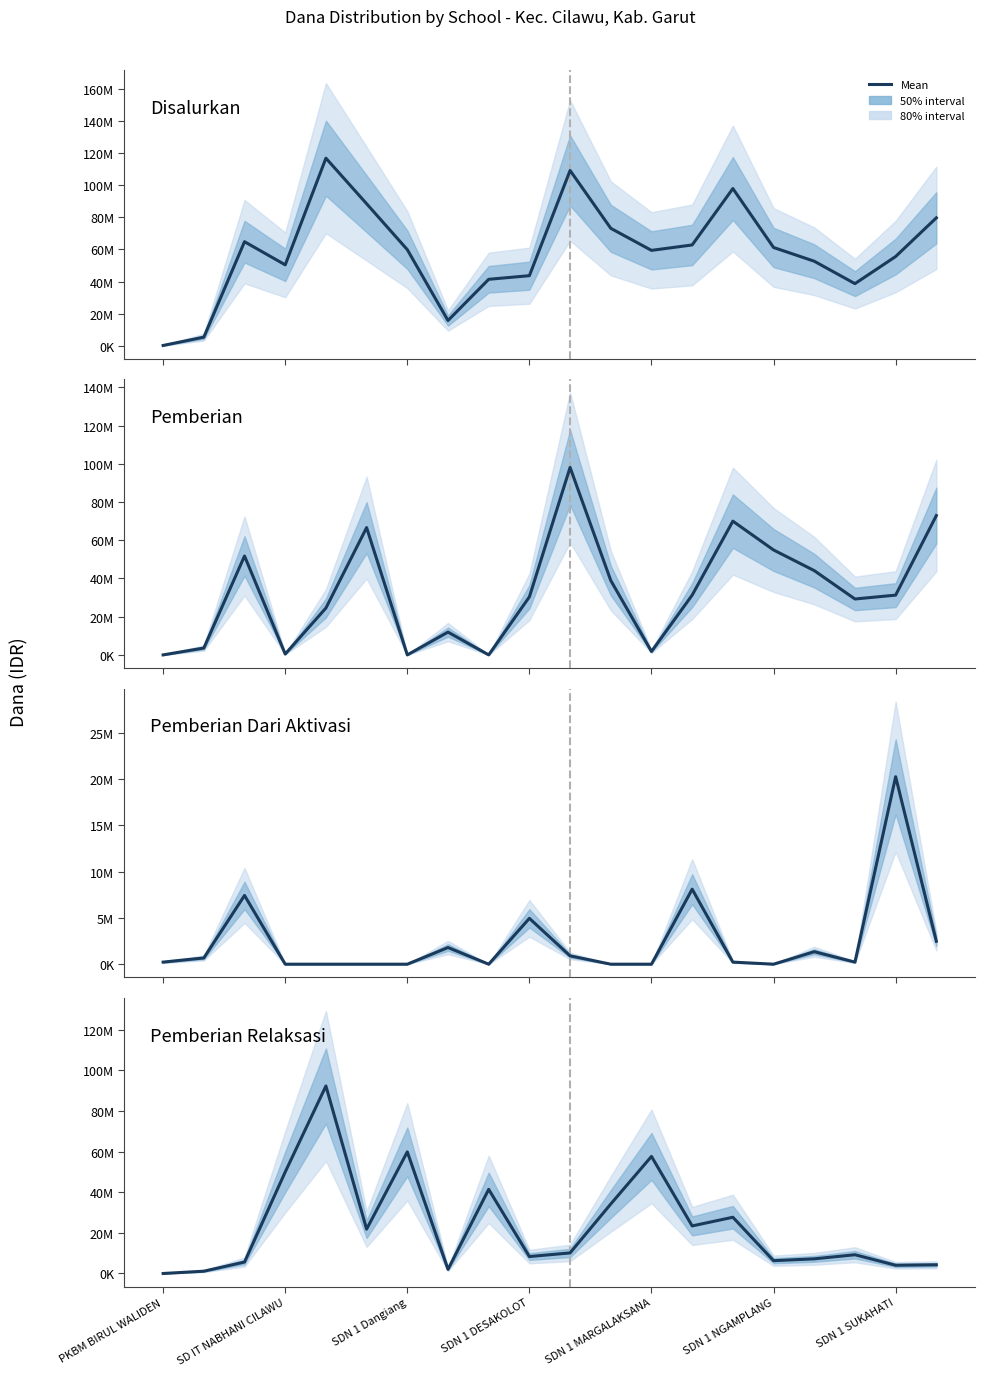

The value of Pemberian (Dana) at SDN 1 NGAMPLANG is 79145682. True or false?

False